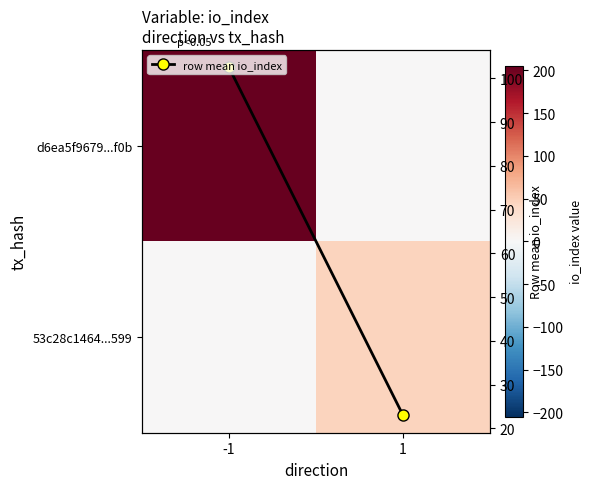

Is the value of row mean io_index at -1 greater than the value of 53c28c1464...599 at -1?

Yes